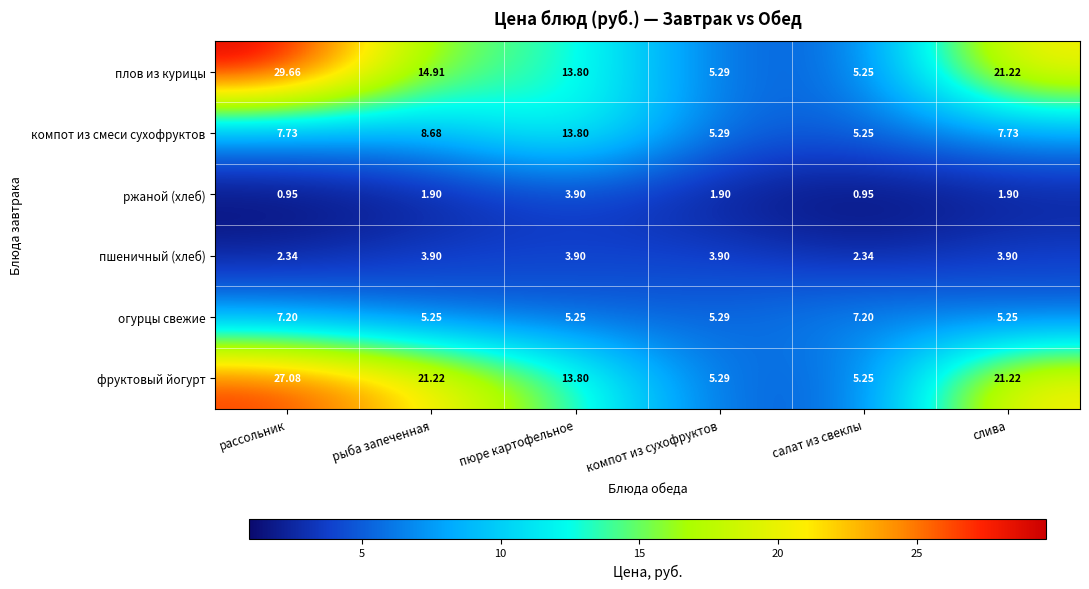

What is the total value across all series at пюре картофельное?

54.5